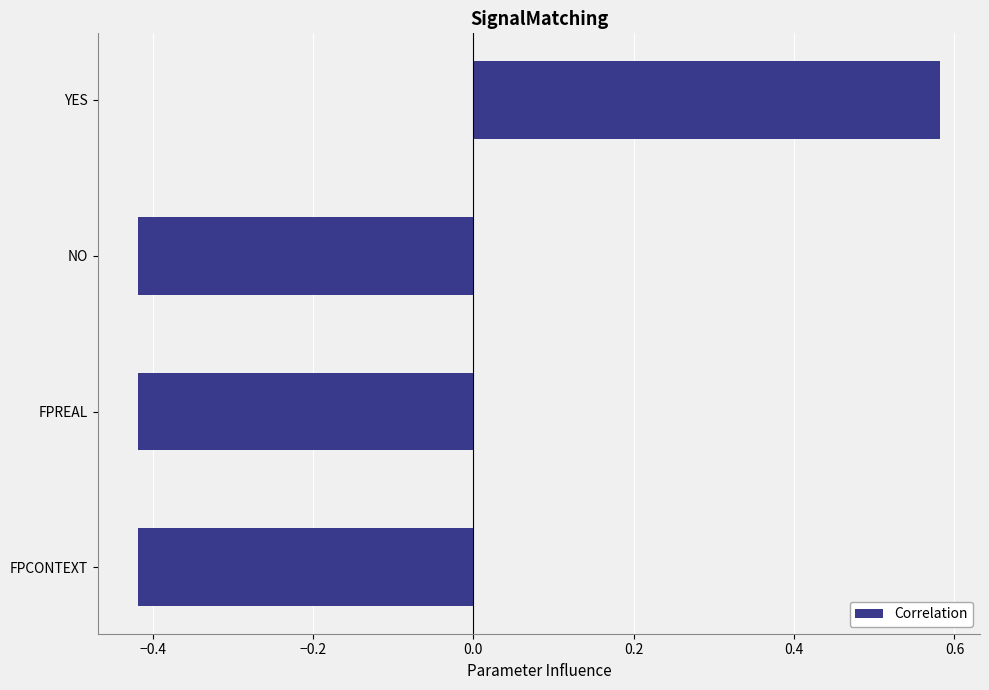

The chart shows a value of -0.2 at NO. True or false?

False